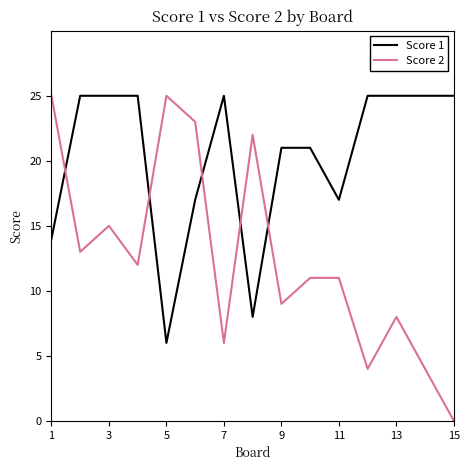

Reading left to right, list all the values displayed in this chart.

Score 1: 14	25	25	25	6	17	25	8	21	21	17	25	25	25	25
Score 2: 25	13	15	12	25	23	6	22	9	11	11	4	8	4	0